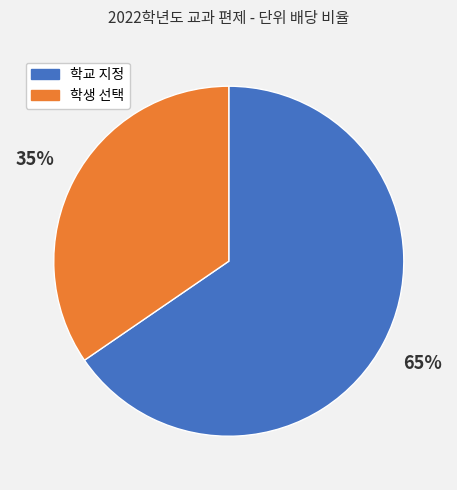

To the nearest percent, what is the average slice percentage?

50%